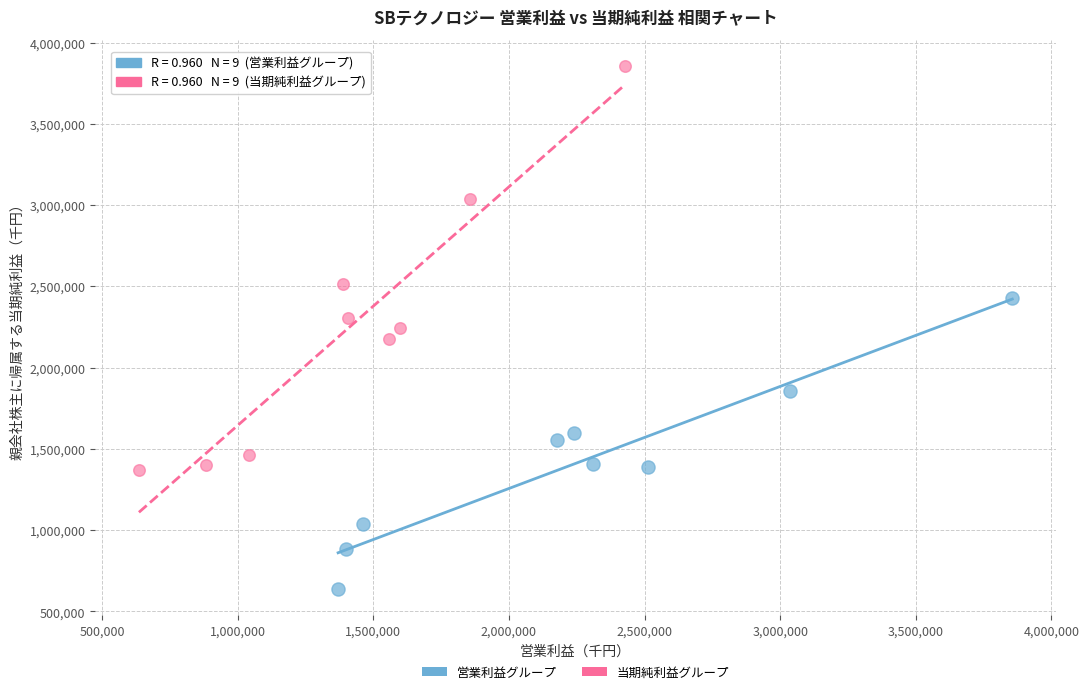

Which series reaches the minimum Y coordinate?

営業利益グループ